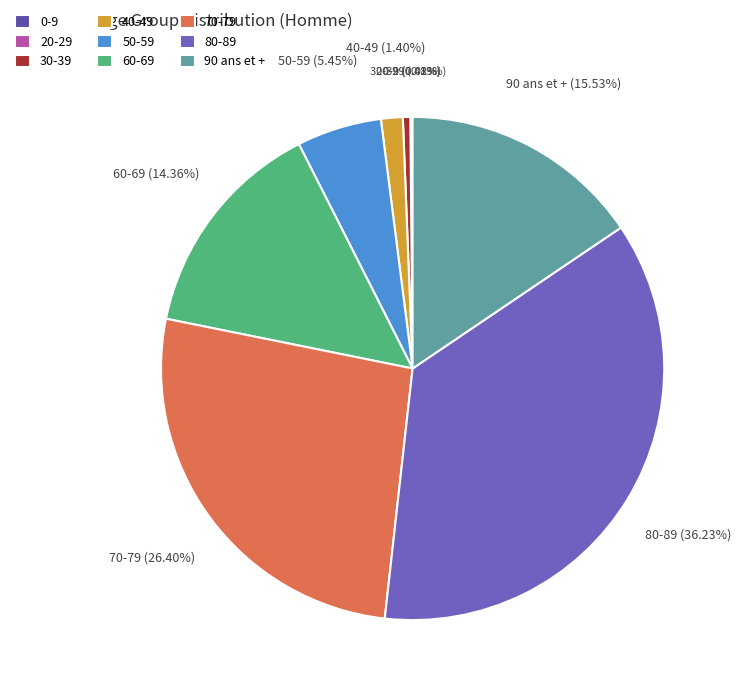

What is the largest slice in the pie chart?

80-89